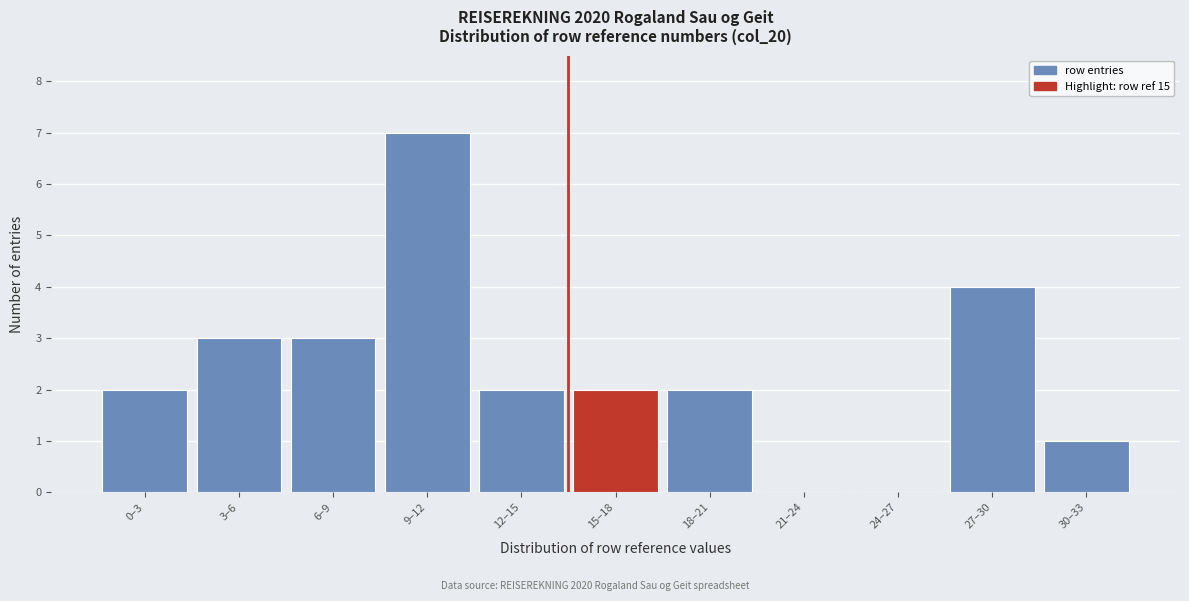

Reading left to right, what are all the values shown in this chart?

0–3=2	3–6=3	6–9=3	9–12=7	12–15=2	15–18=2	18–21=2	21–24=0	24–27=0	27–30=4	30–33=1